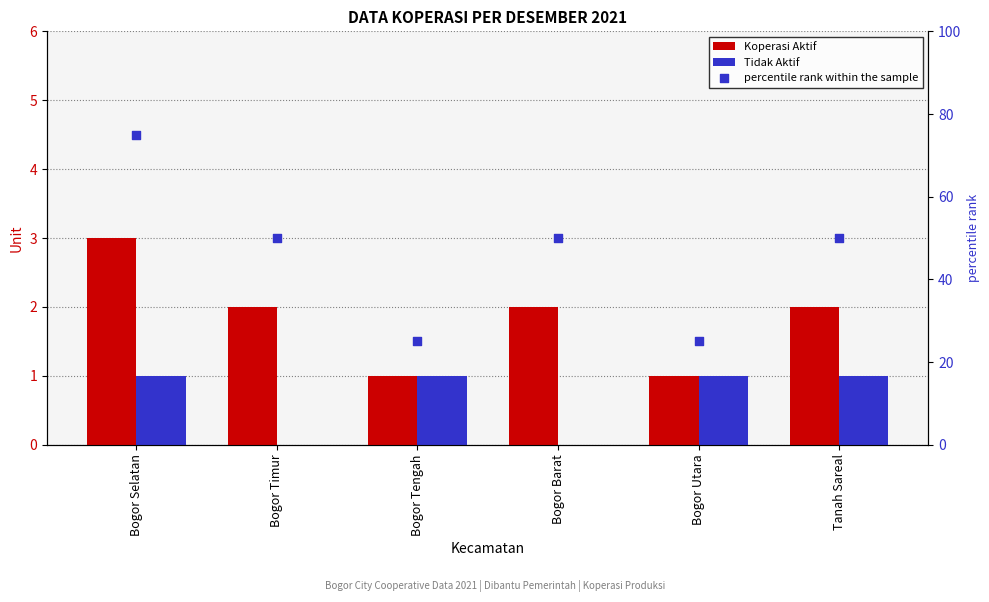

At which category is the sum across all series the highest?

Bogor Selatan